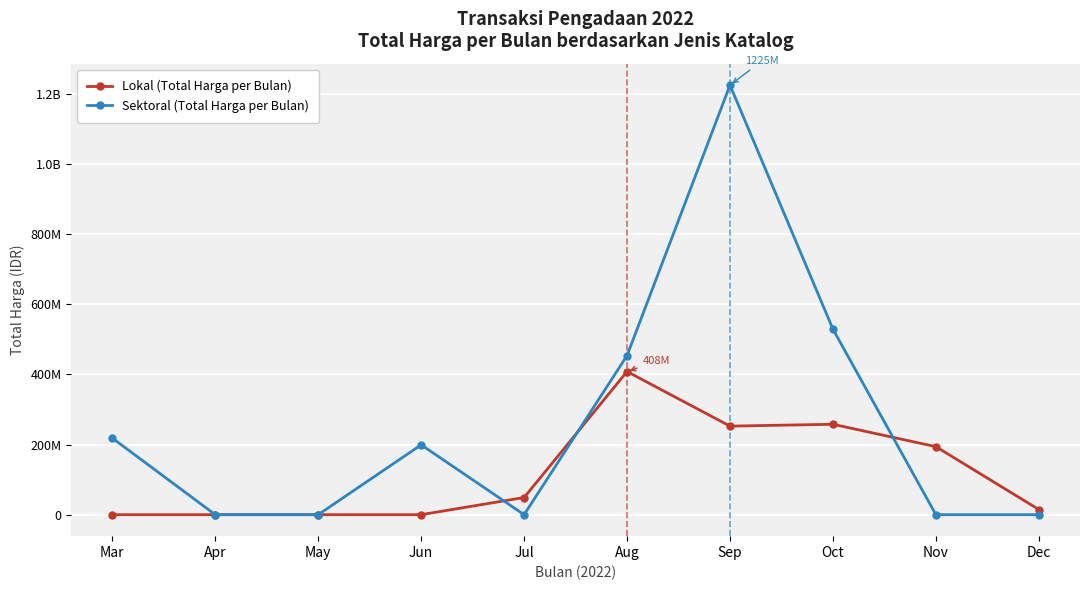

What are all the series names shown in the legend?

Lokal (Total Harga per Bulan), Sektoral (Total Harga per Bulan)